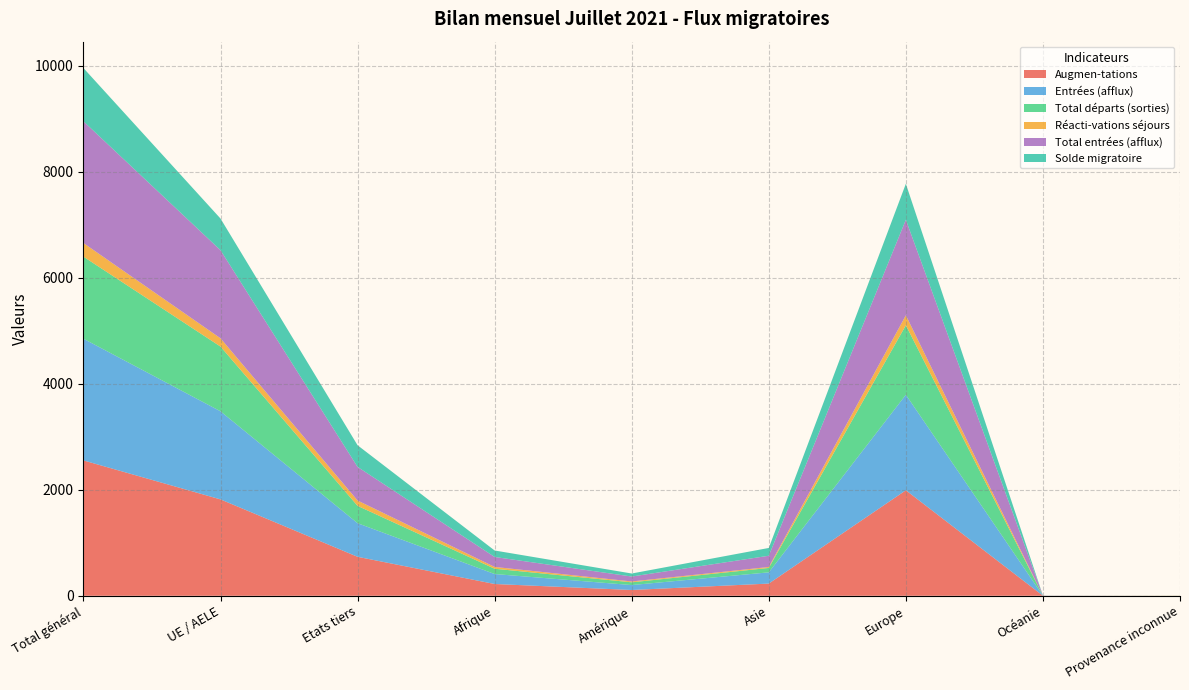

Reading left to right, what are all the values shown in this chart?

Augmen-tations: Total général=2553	UE / AELE=1818	Etats tiers=735	Afrique=222	Amérique=109	Asie=230	Europe=1990	Océanie=1	Provenance inconnue=1
Entrées (afflux): Total général=2296	UE / AELE=1662	Etats tiers=634	Afrique=188	Amérique=93	Asie=212	Europe=1802	Océanie=1	Provenance inconnue=0
Total départs (sorties): Total général=1548	UE / AELE=1221	Etats tiers=327	Afrique=100	Amérique=52	Asie=83	Europe=1311	Océanie=1	Provenance inconnue=1
Réacti-vations séjours: Total général=257	UE / AELE=156	Etats tiers=101	Afrique=34	Amérique=16	Asie=18	Europe=188	Océanie=0	Provenance inconnue=1
Total entrées (afflux): Total général=2296	UE / AELE=1662	Etats tiers=634	Afrique=188	Amérique=93	Asie=212	Europe=1802	Océanie=1	Provenance inconnue=0
Solde migratoire: Total général=1005	UE / AELE=597	Etats tiers=408	Afrique=122	Amérique=57	Asie=147	Europe=679	Océanie=0	Provenance inconnue=0